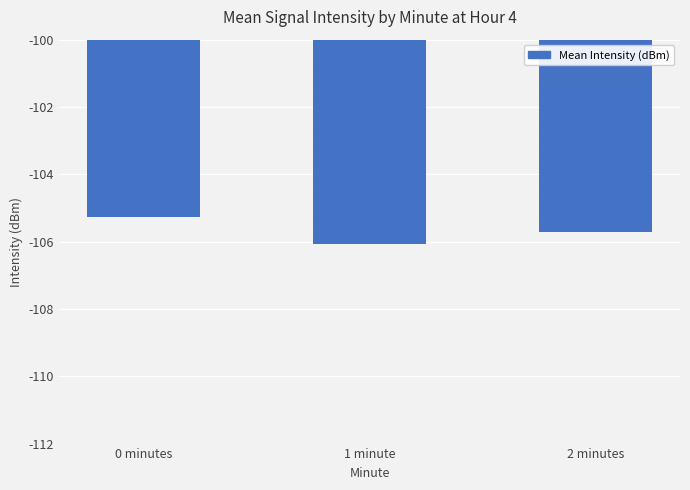

Reading right to left, list all the values displayed in this chart.

2 minutes=-105.7	1 minute=-106.1	0 minutes=-105.3